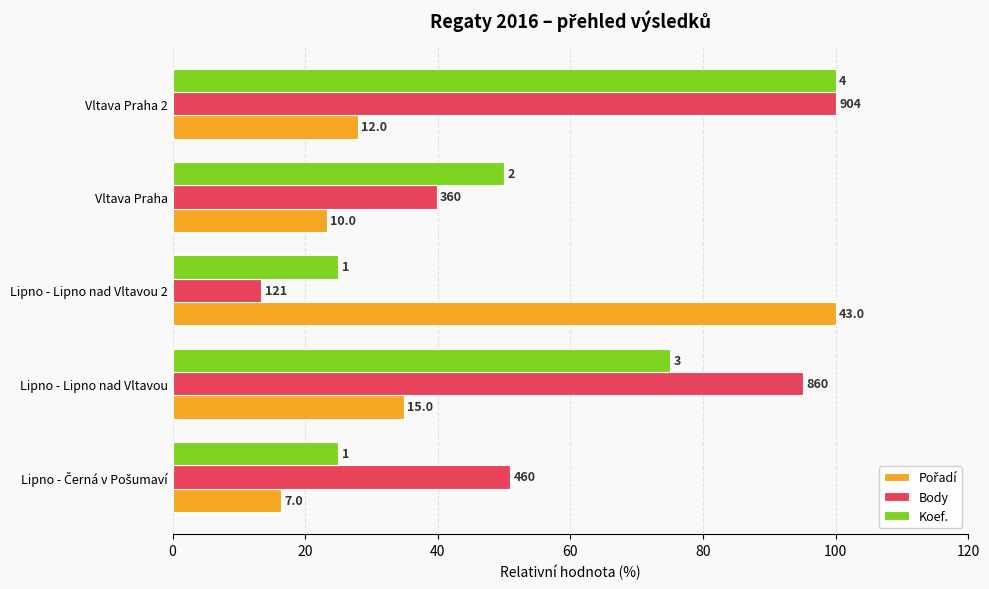

How many values in the Koef. series exceed 50?

2